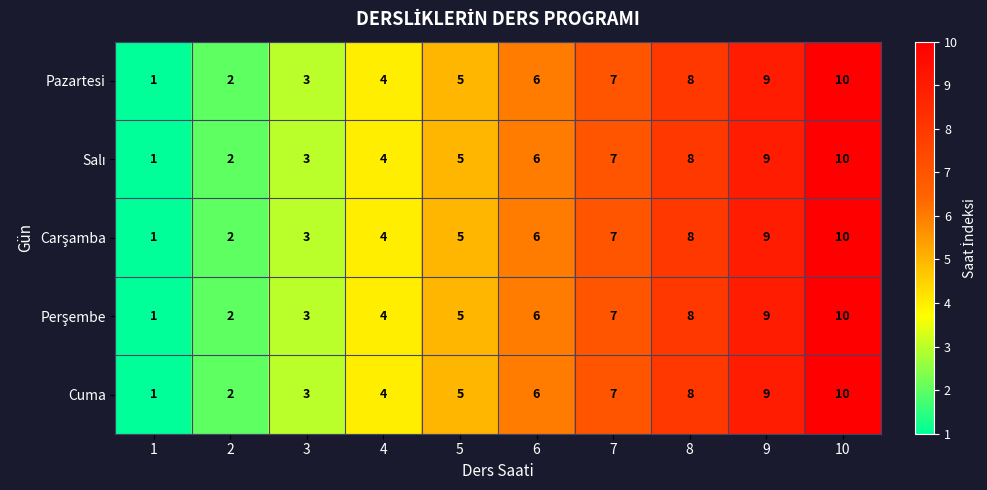

True or false: Pazartesi has a value of 3 at 3.

True